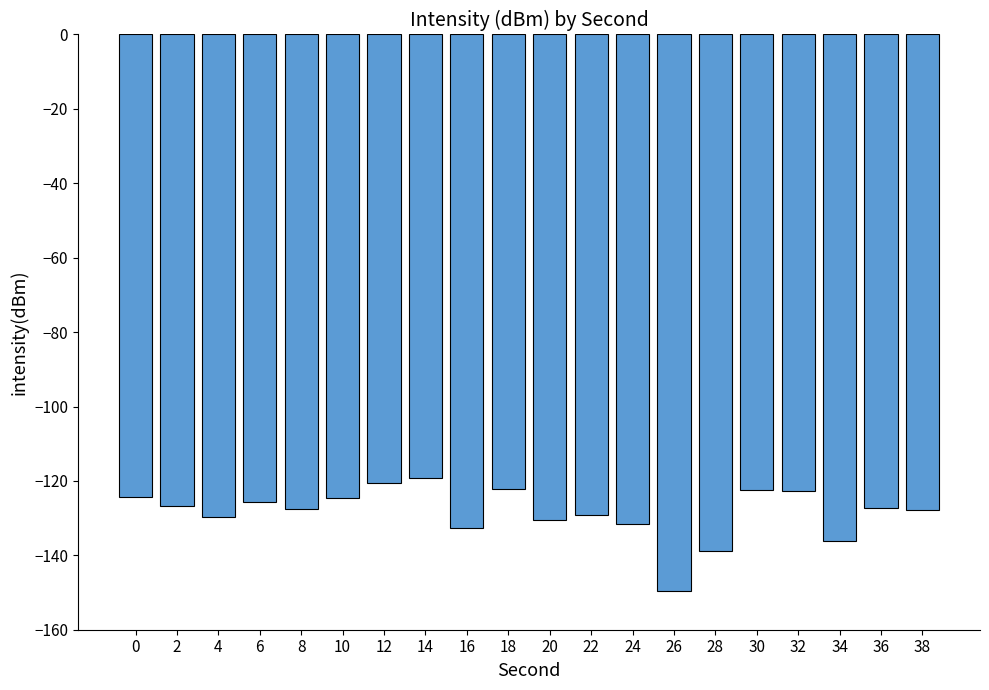

What is the change in value from 4 to 14?

+10.6